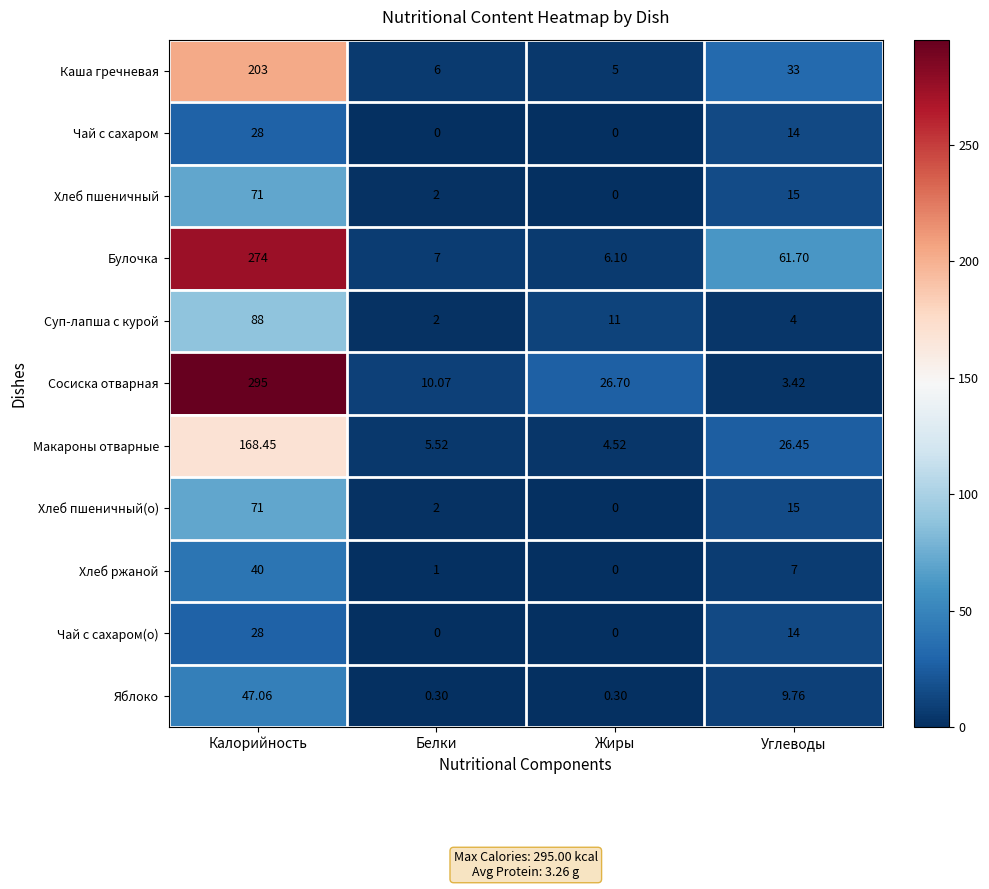

At how many categories does at least one series exceed 4?

4